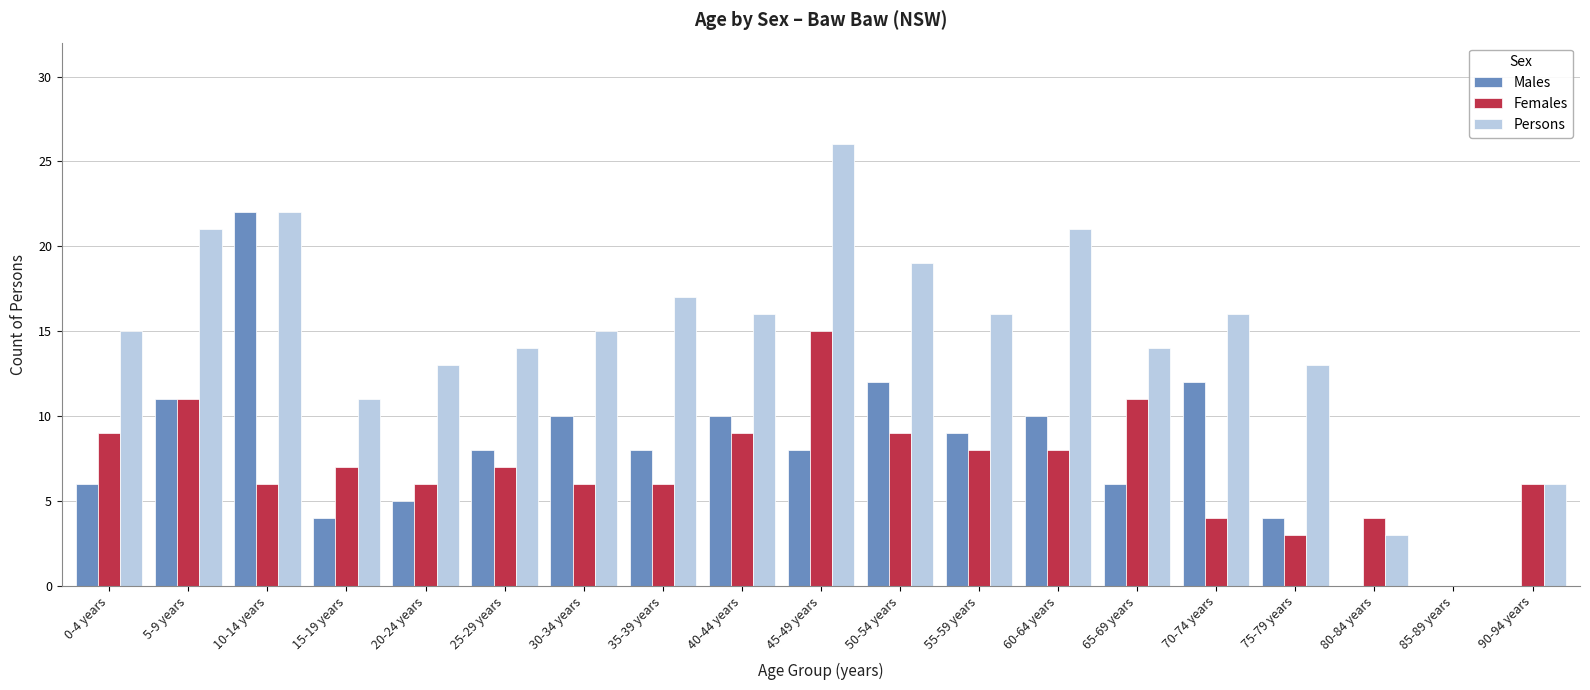

The value of Males at 70-74 years is 12. True or false?

True